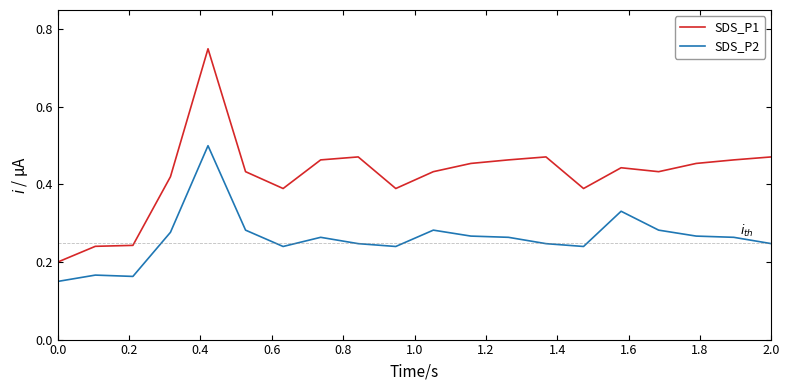

List the series in order of their overall mean, lowest first.

SDS_P2, SDS_P1